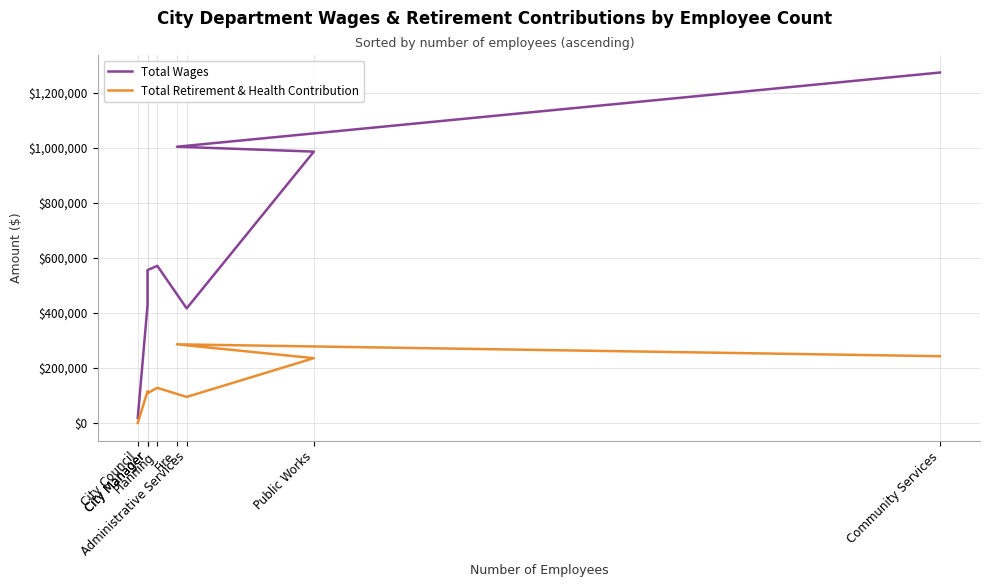

At which label is Total Retirement & Health Contribution closest to 142987?

Planning